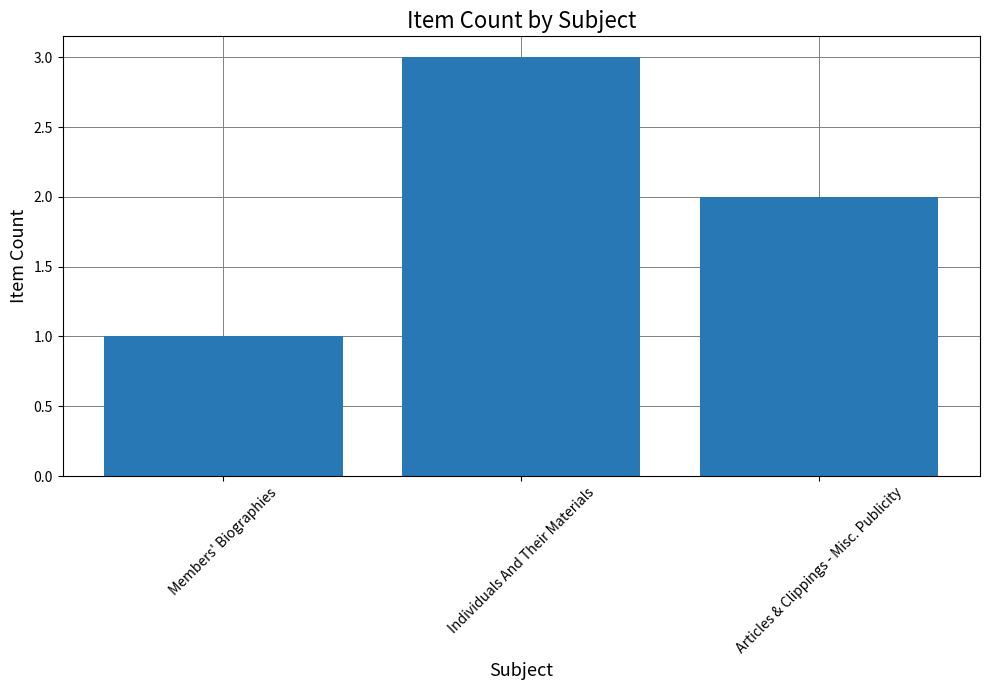

Approximately how many times larger is the value at Individuals And Their Materials compared to Articles & Clippings - Misc. Publicity?

1.5